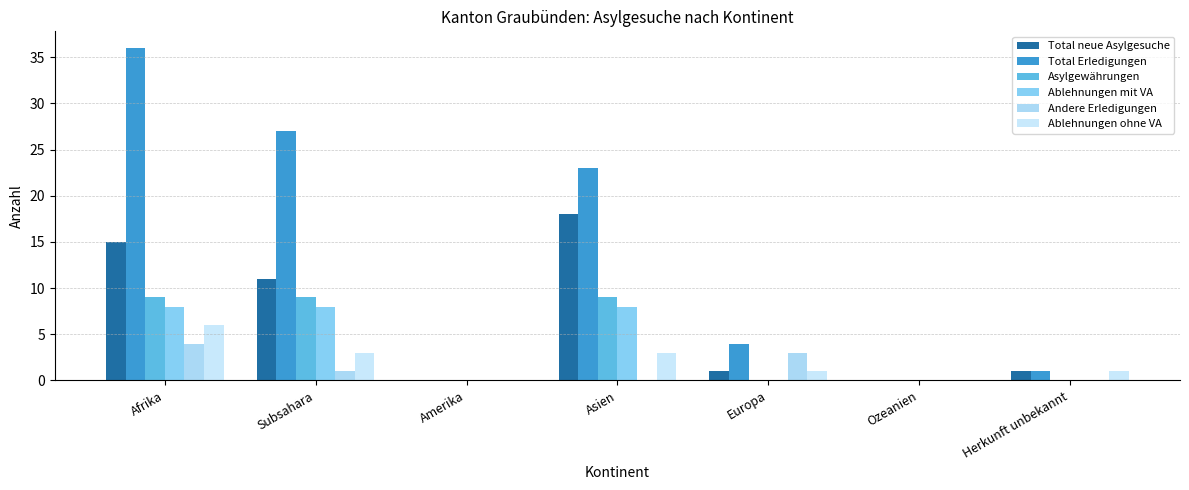

At which label does Ablehnungen ohne VA first exceed 1?

Afrika